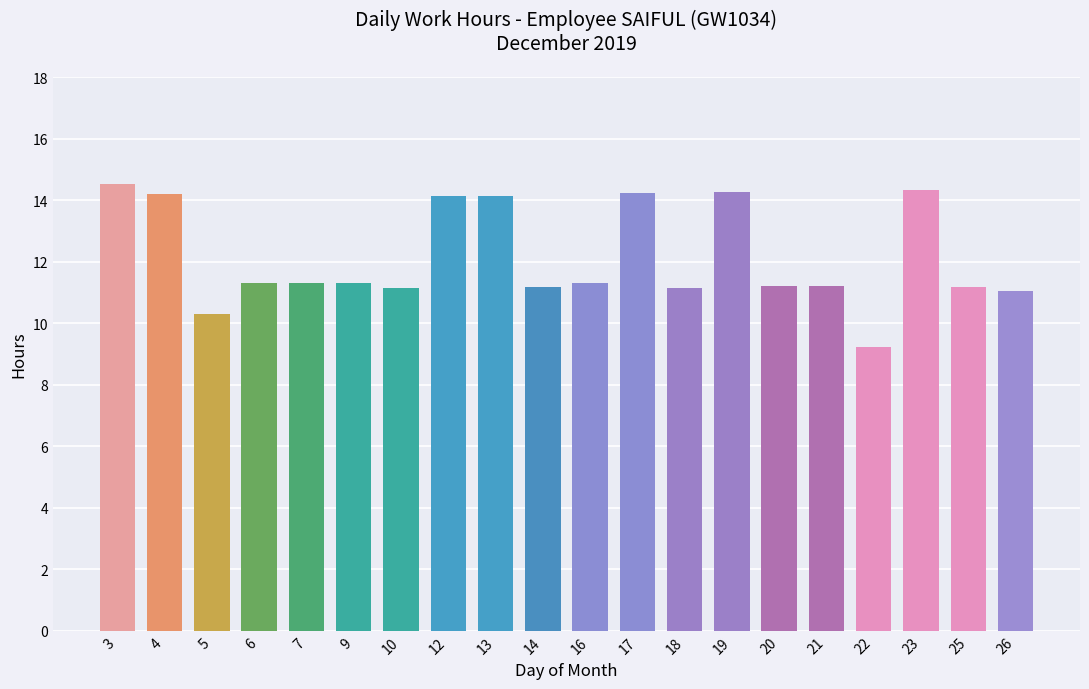

What is the sum of all values?

242.7